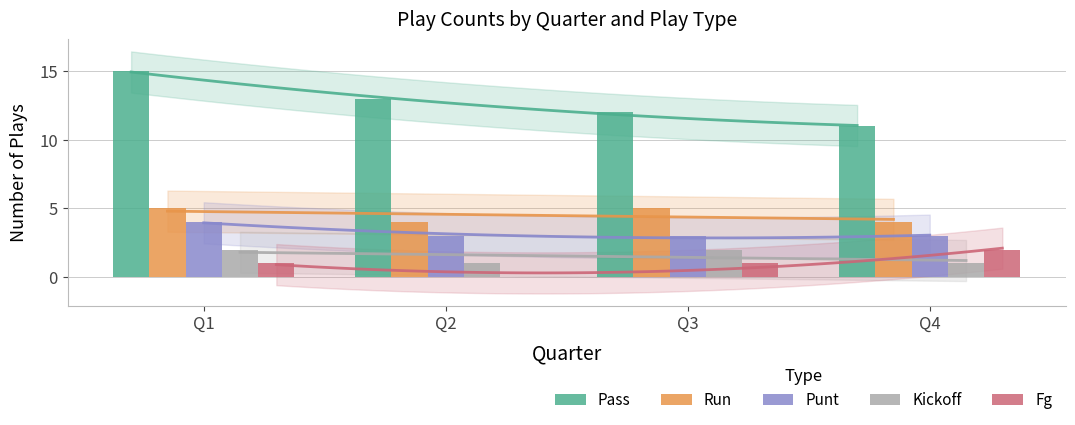

Which series changed the most between Q2 and Q3?

Pass